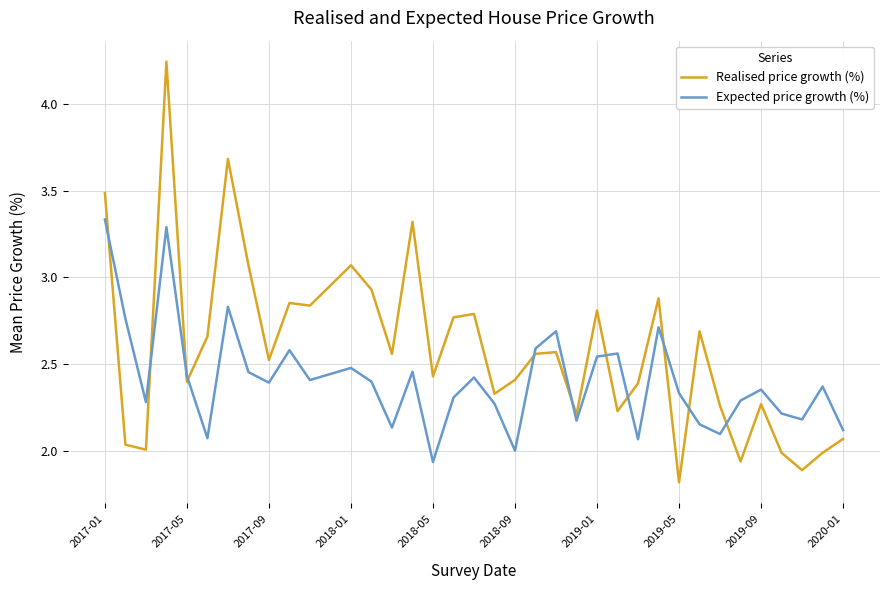

Which series has the largest range (max minus min)?

Realised price growth (%)